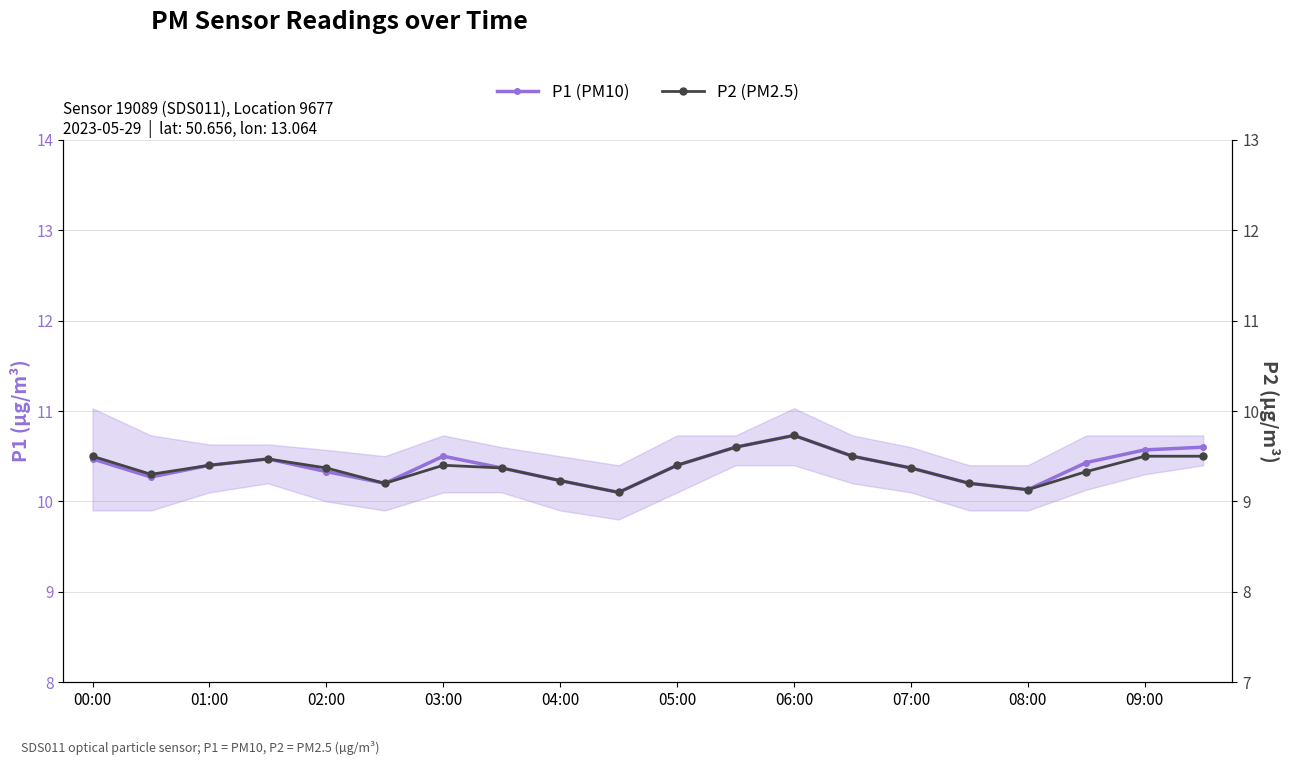

What is the approximate value of P1 (PM10) at 07:00?

10.4